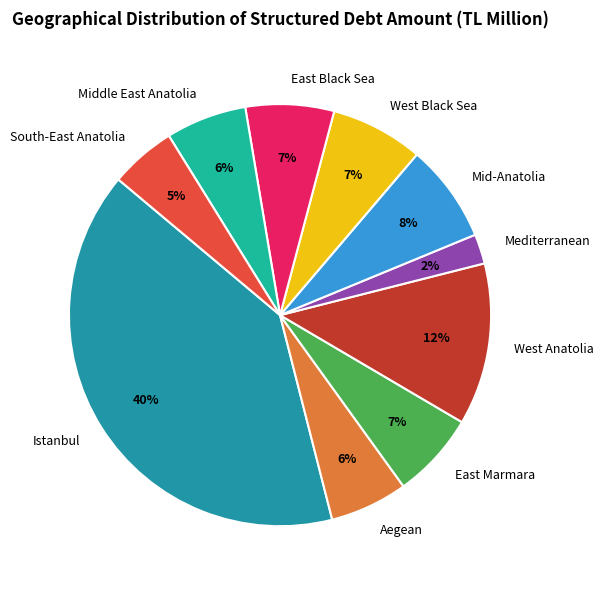

Is Istanbul the majority of the pie?

No